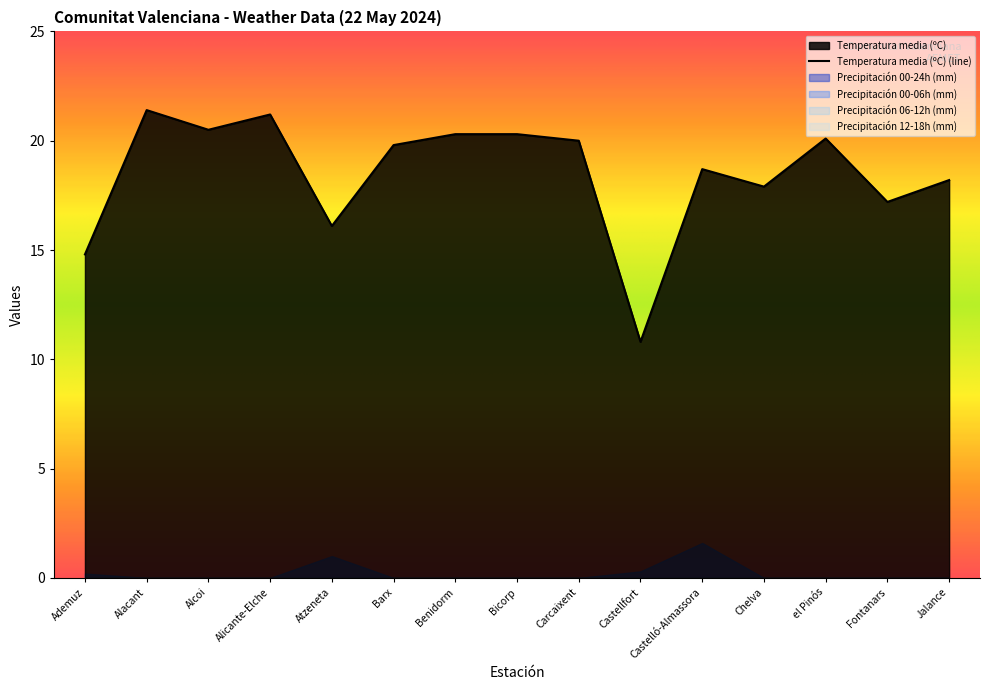

True or false: Precipitación 00-24h (mm) has more than 1 points higher than both neighbors.

True